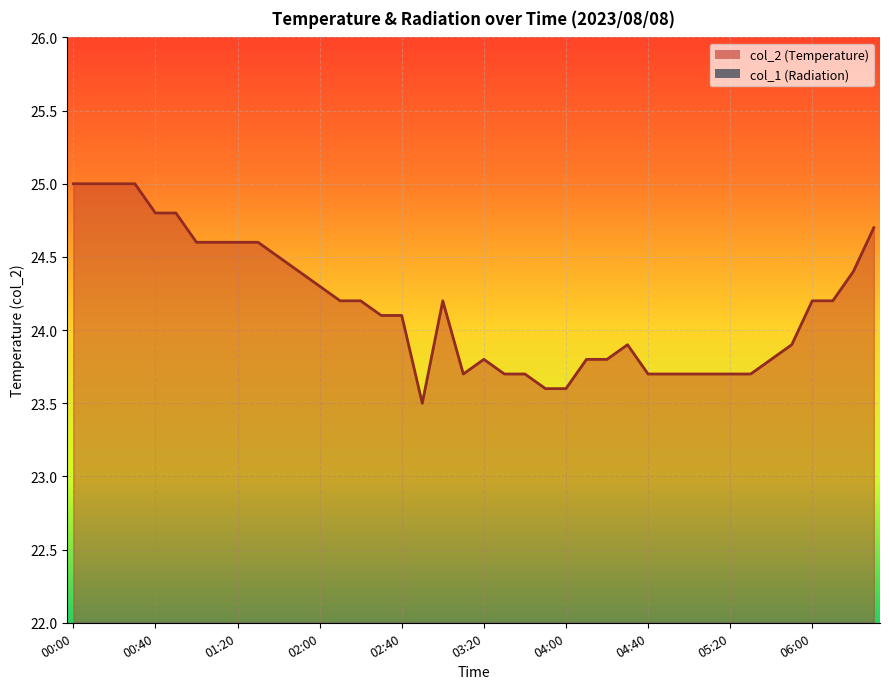

What is the difference between the maximum and second lowest values?

1.4